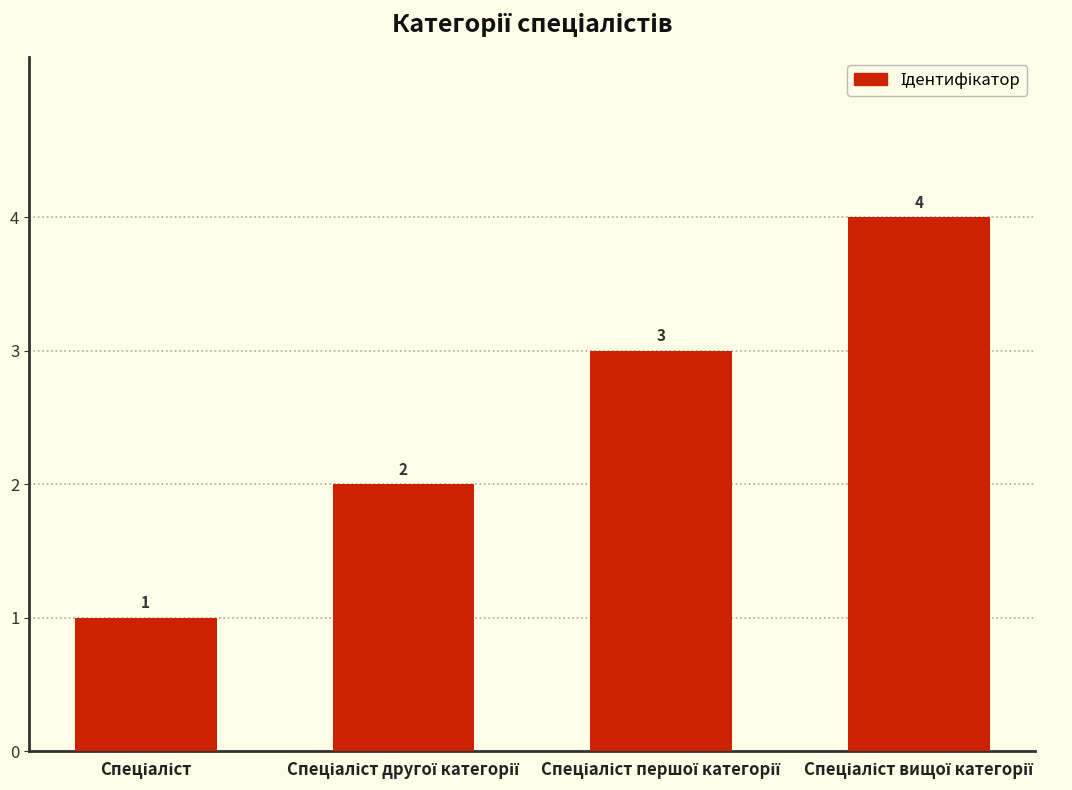

What is the value of the 1st bar from the left?

1